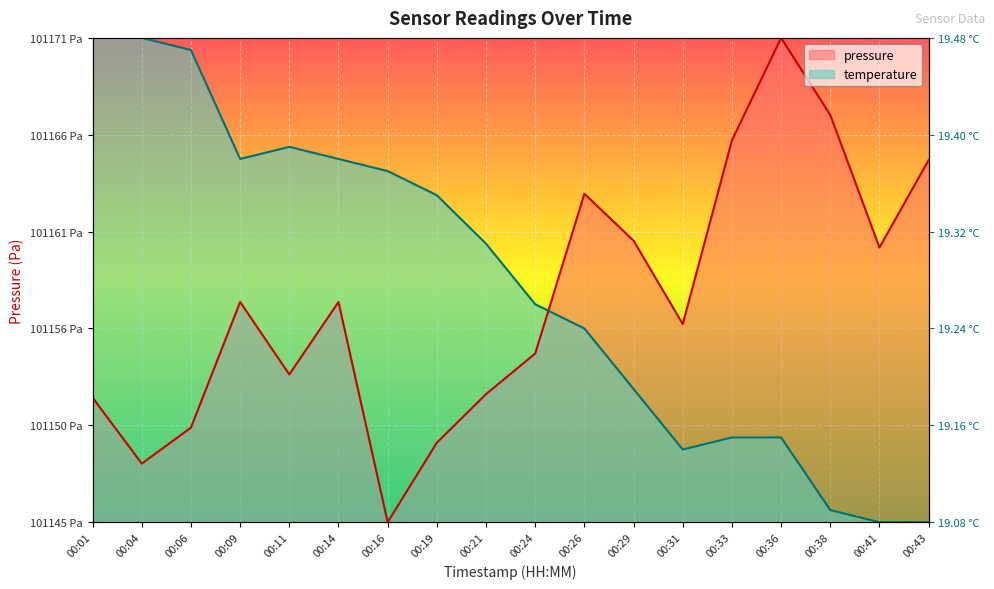

The pressure series shows 0.5 at 00:14. True or false?

True